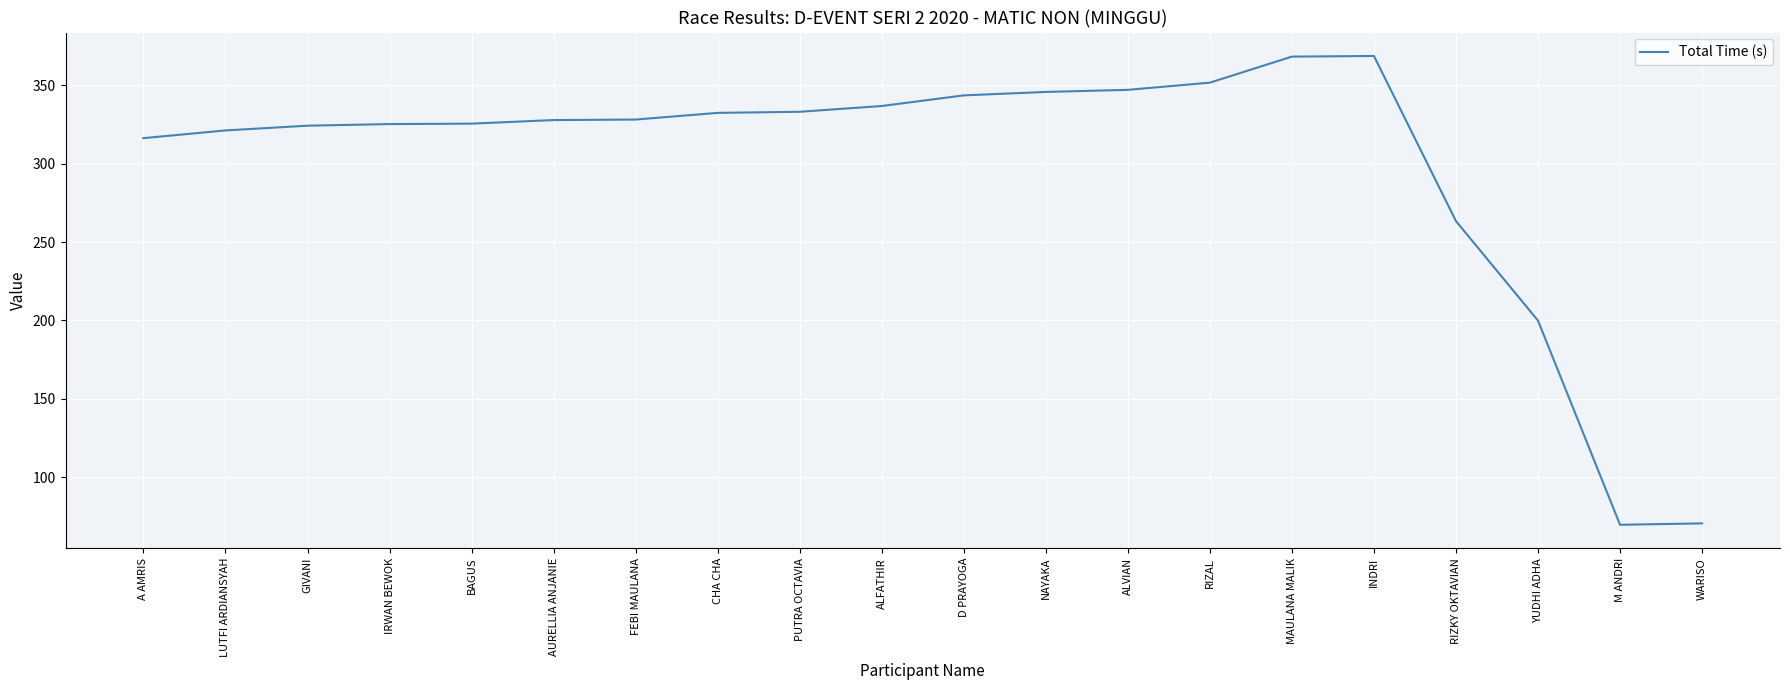

True or false: the data shows 199.9 at YUDHI ADHA.

True